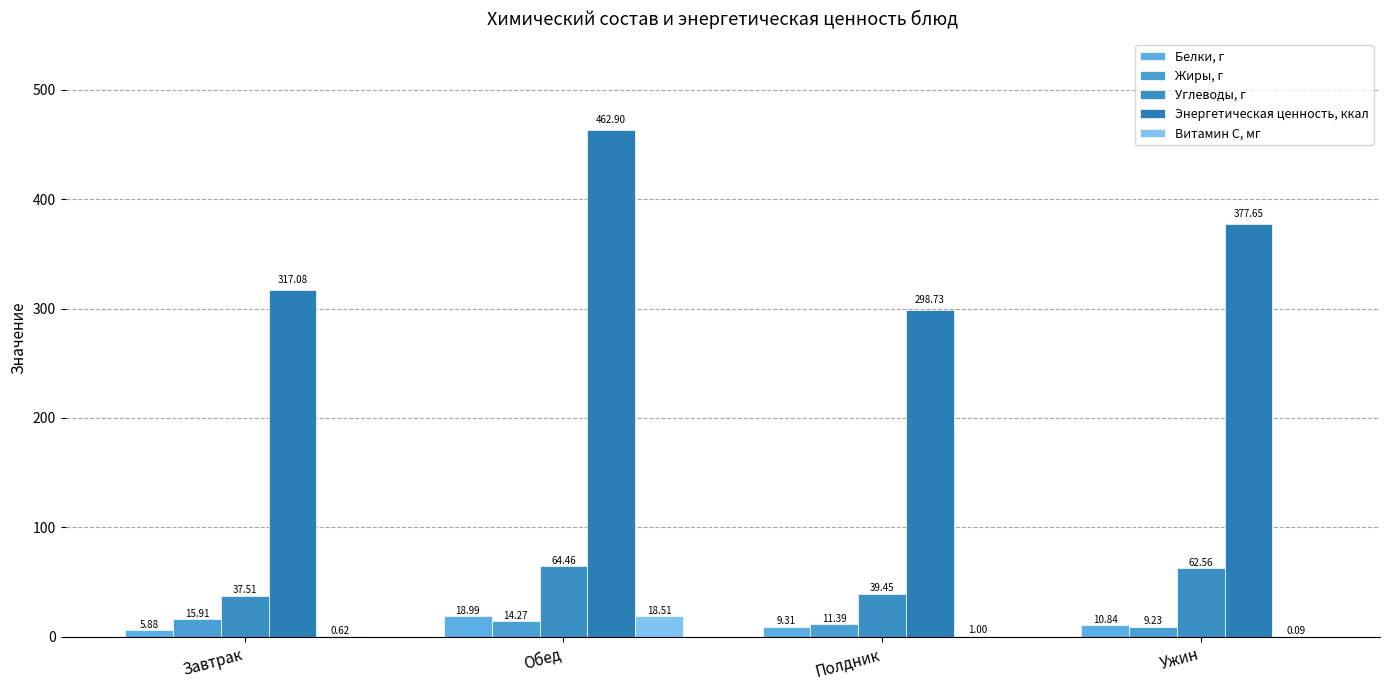

How many data points in Белки, г are above 10?

2